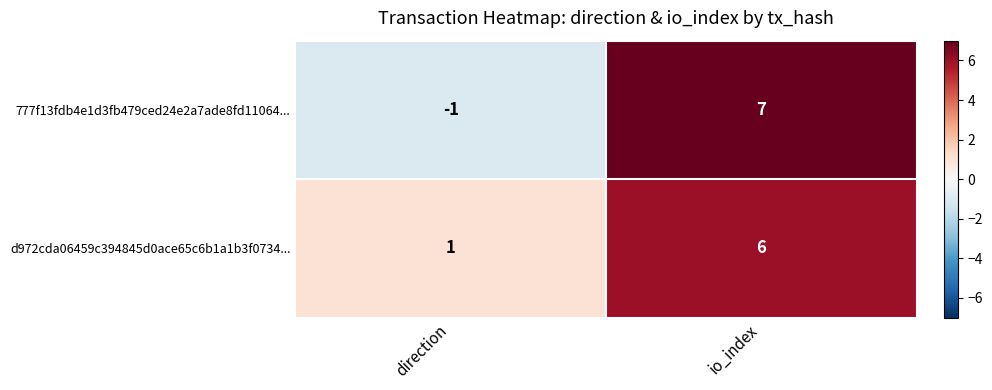

List the series in order of their overall mean, highest first.

d972cda06459c394845d0ace65c6b1a1b3f0734..., 777f13fdb4e1d3fb479ced24e2a7ade8fd11064...